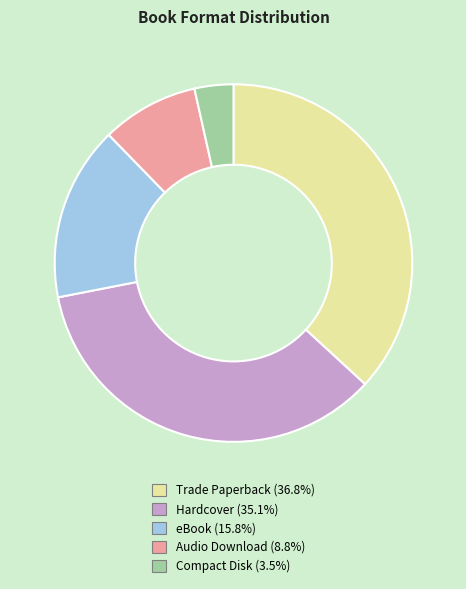

Which slice is the smallest?

Compact Disk